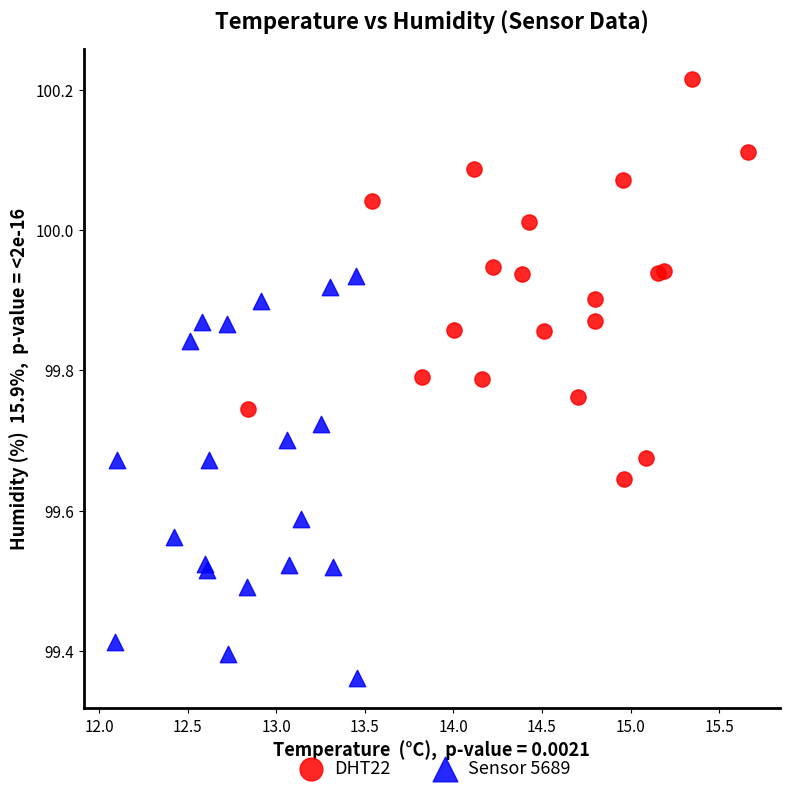

Which series reaches the minimum Y coordinate?

Sensor 5689